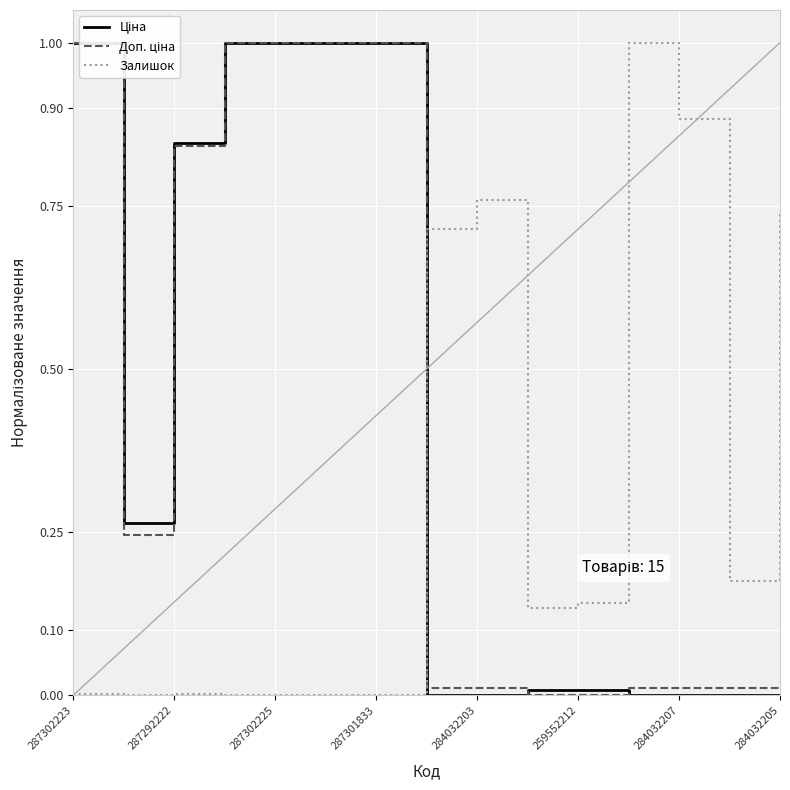

What is the maximum value shown in the chart?

1.0